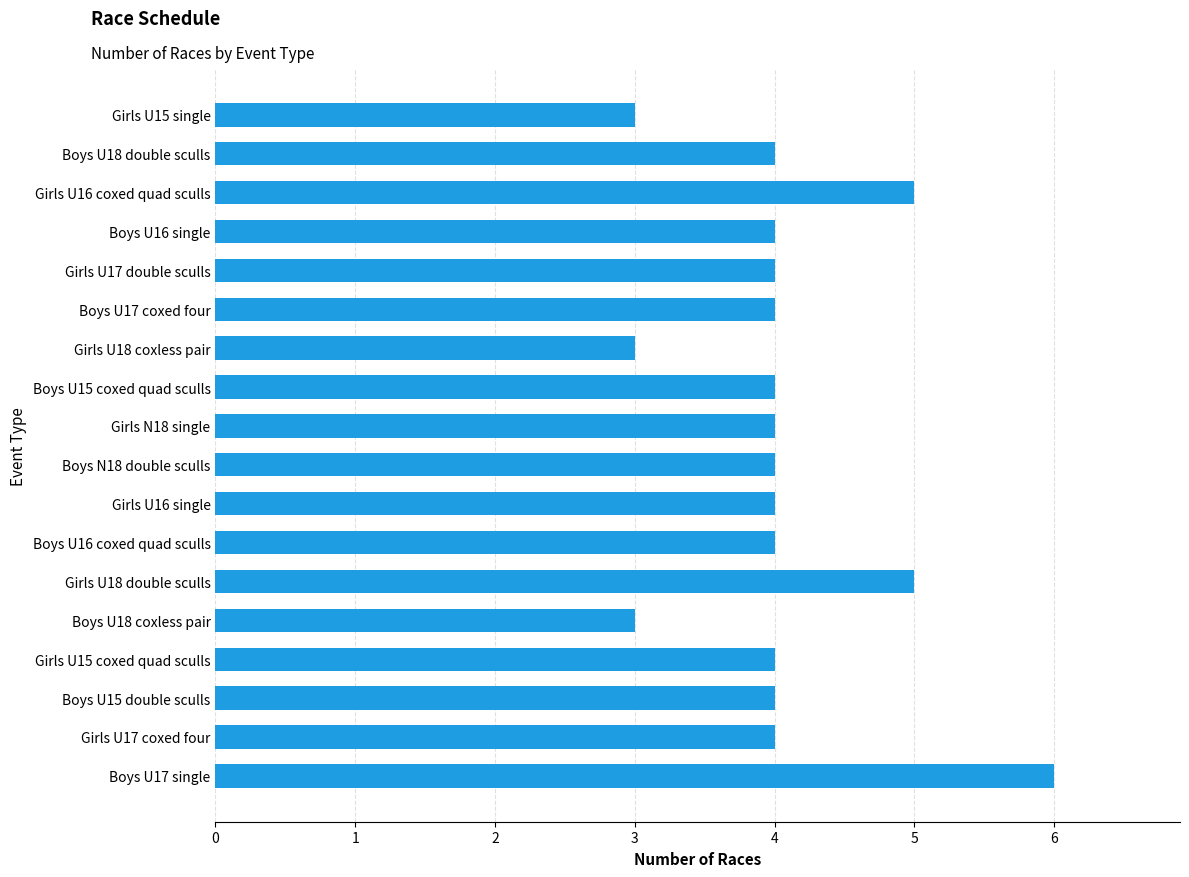

Does the chart contain stacked bars?

No